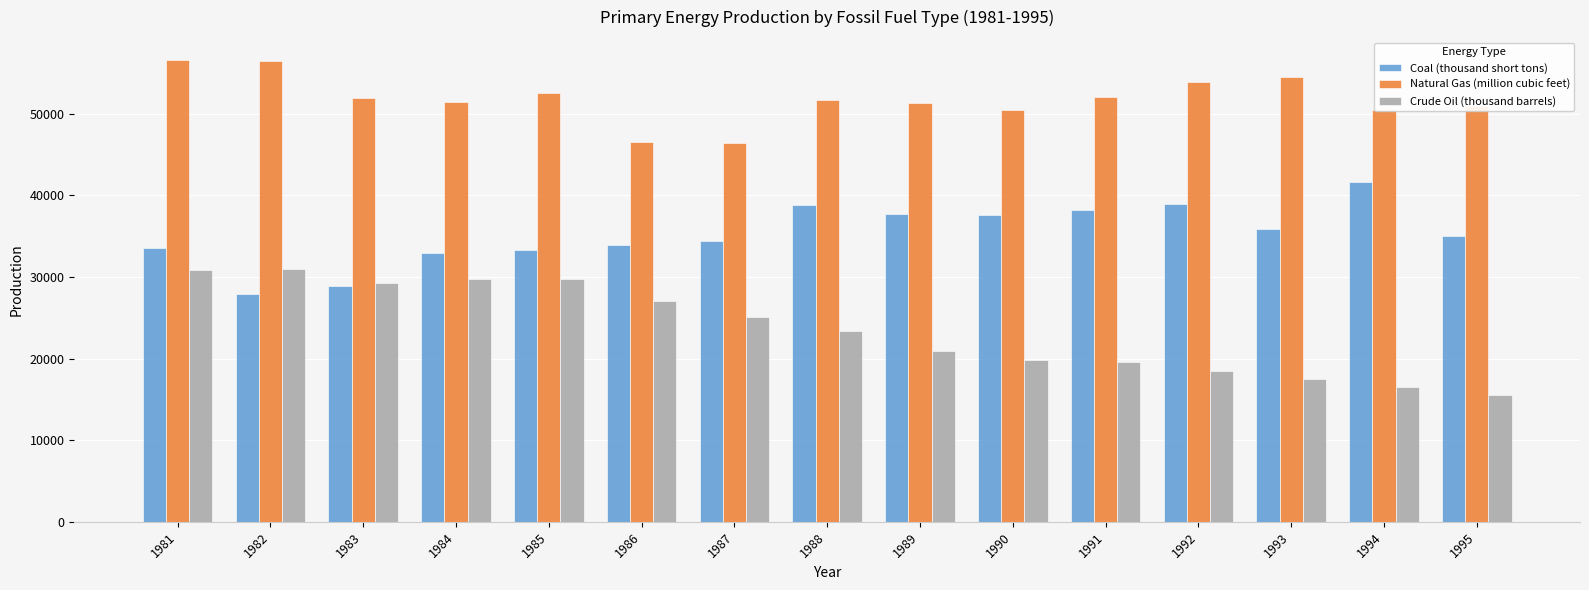

True or false: Crude Oil (thousand barrels) has a value of 32342 at 1991.

False